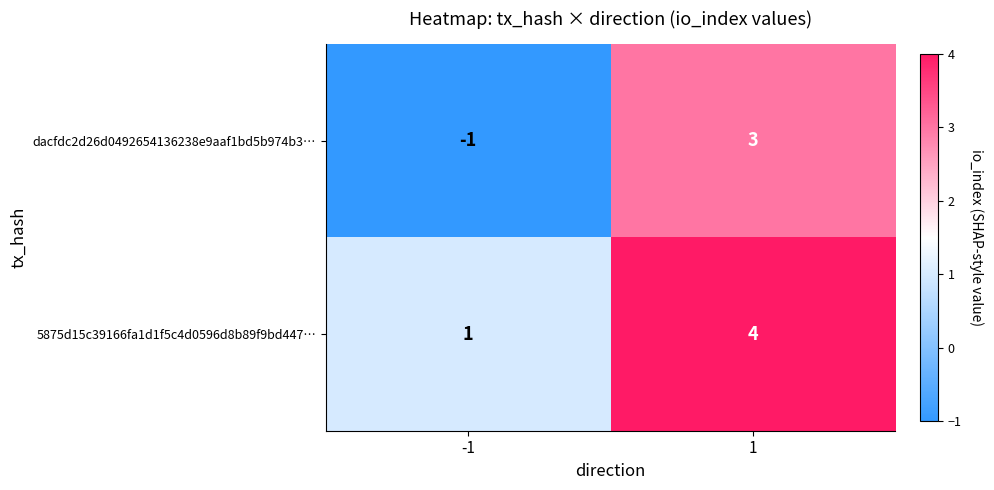

Is it true that 5875d15c39166fa1d1f5c4d0596d8b89f9bd447… equals 4 at 1?

True